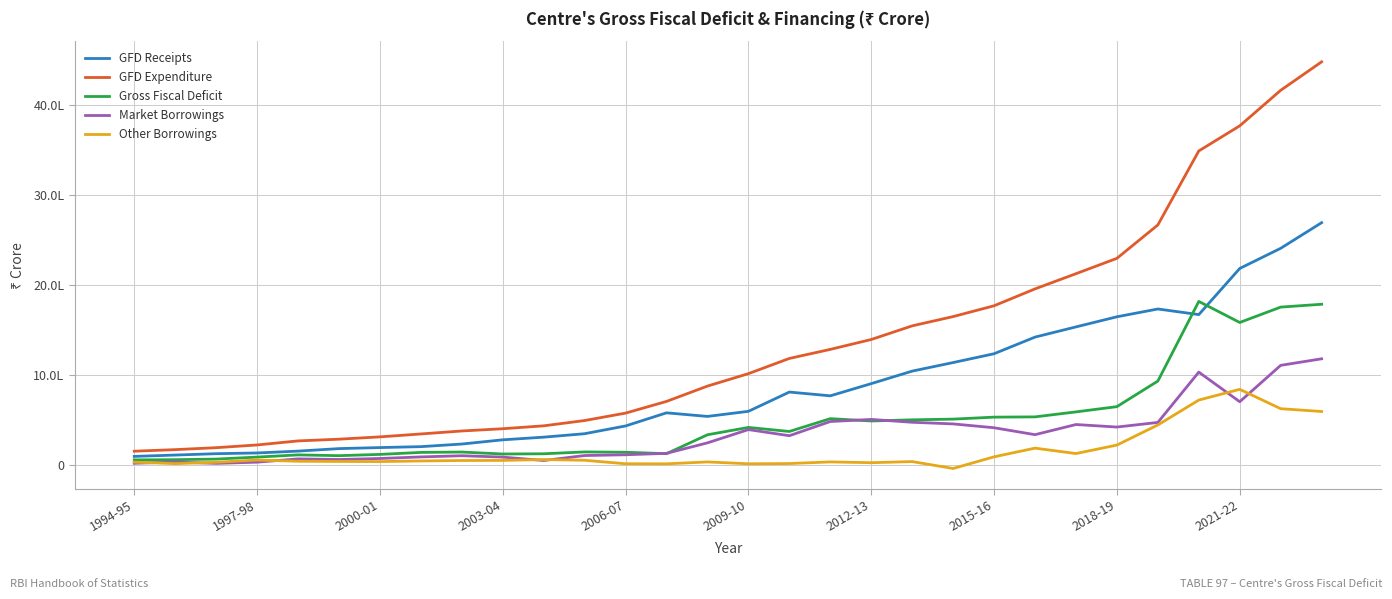

What are all the series names shown in the legend?

GFD Receipts, GFD Expenditure, Gross Fiscal Deficit, Market Borrowings, Other Borrowings